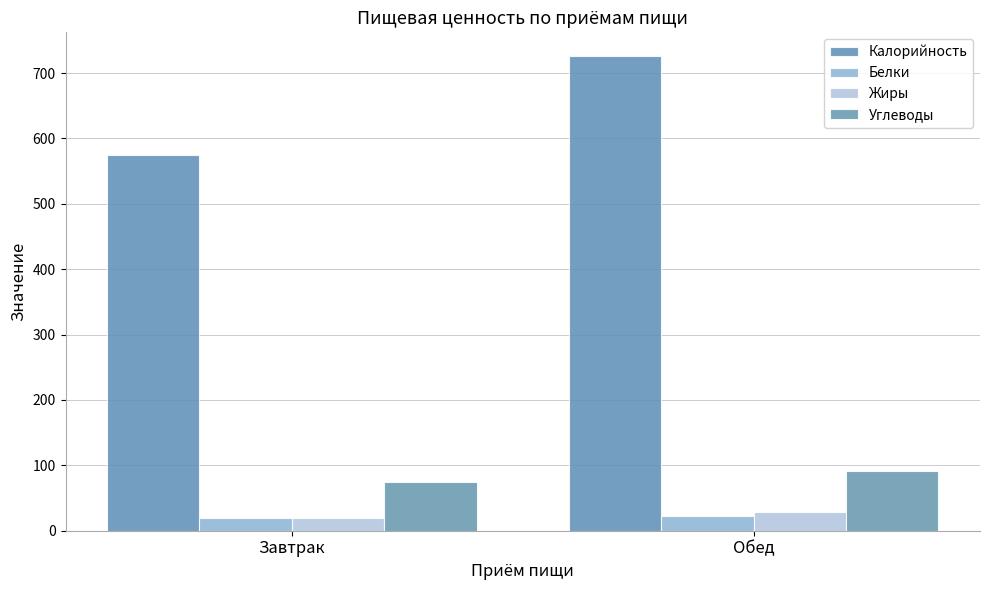

Read the Белки value at Завтрак.

19.8